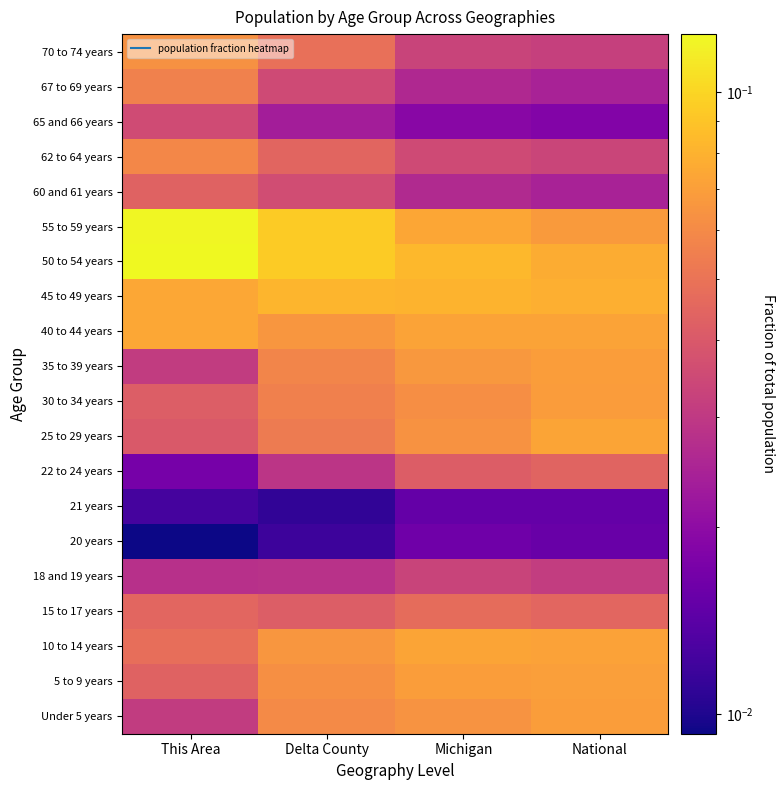

Reading left to right, what are all the values shown in this chart?

Under 5 years: This Area=0.0	Delta County=0.1	Michigan=0.1	National=0.1
5 to 9 years: This Area=0.0	Delta County=0.1	Michigan=0.1	National=0.1
10 to 14 years: This Area=0.0	Delta County=0.1	Michigan=0.1	National=0.1
15 to 17 years: This Area=0.0	Delta County=0.0	Michigan=0.0	National=0.0
18 and 19 years: This Area=0.0	Delta County=0.0	Michigan=0.0	National=0.0
20 years: This Area=0.0	Delta County=0.0	Michigan=0.0	National=0.0
21 years: This Area=0.0	Delta County=0.0	Michigan=0.0	National=0.0
22 to 24 years: This Area=0.0	Delta County=0.0	Michigan=0.0	National=0.0
25 to 29 years: This Area=0.0	Delta County=0.1	Michigan=0.1	National=0.1
30 to 34 years: This Area=0.0	Delta County=0.1	Michigan=0.1	National=0.1
35 to 39 years: This Area=0.0	Delta County=0.1	Michigan=0.1	National=0.1
40 to 44 years: This Area=0.1	Delta County=0.1	Michigan=0.1	National=0.1
45 to 49 years: This Area=0.1	Delta County=0.1	Michigan=0.1	National=0.1
50 to 54 years: This Area=0.1	Delta County=0.1	Michigan=0.1	National=0.1
55 to 59 years: This Area=0.1	Delta County=0.1	Michigan=0.1	National=0.1
60 and 61 years: This Area=0.0	Delta County=0.0	Michigan=0.0	National=0.0
62 to 64 years: This Area=0.1	Delta County=0.0	Michigan=0.0	National=0.0
65 and 66 years: This Area=0.0	Delta County=0.0	Michigan=0.0	National=0.0
67 to 69 years: This Area=0.1	Delta County=0.0	Michigan=0.0	National=0.0
70 to 74 years: This Area=0.1	Delta County=0.0	Michigan=0.0	National=0.0